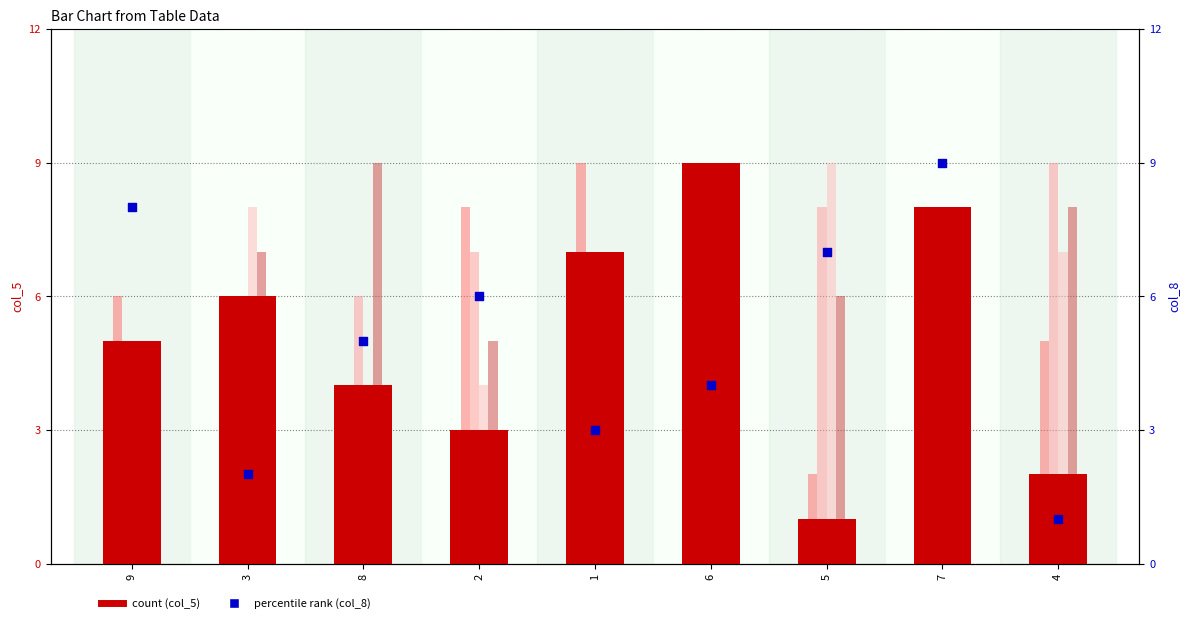

At how many categories does at least one series exceed 6?

9